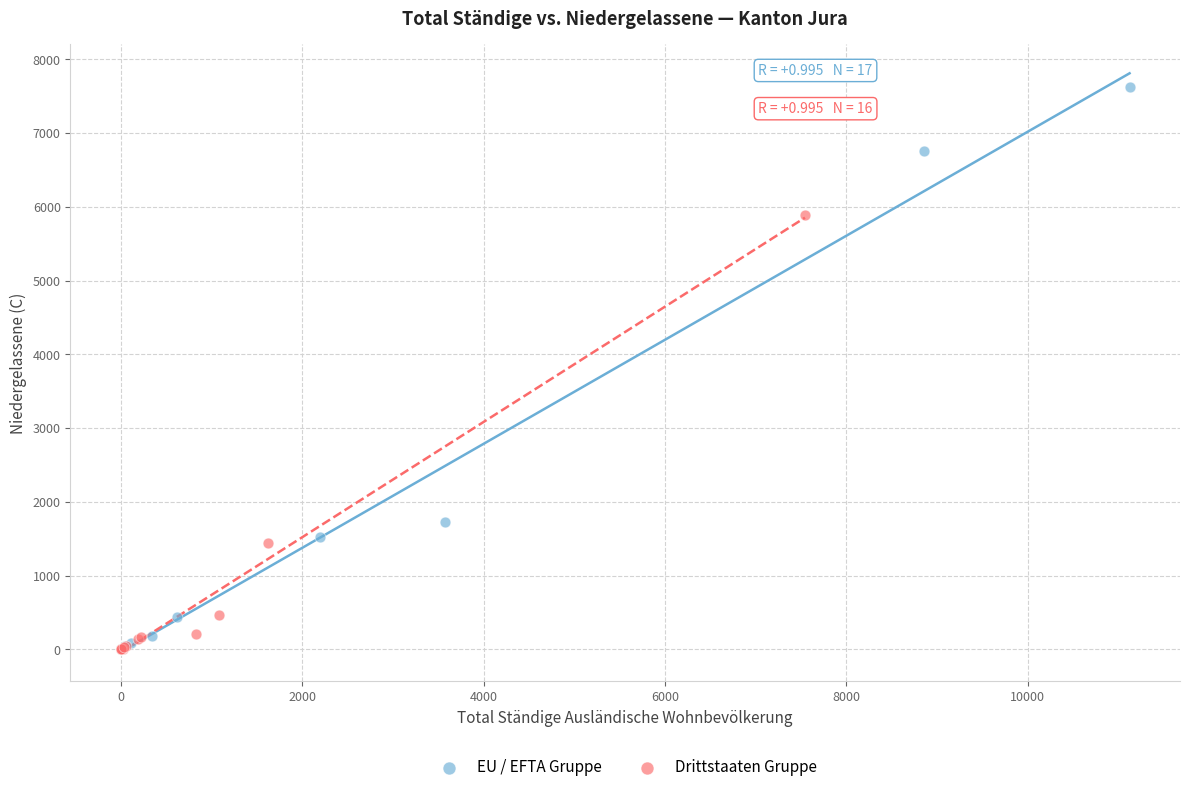

Which series has the largest Y range (max minus min)?

EU / EFTA Gruppe